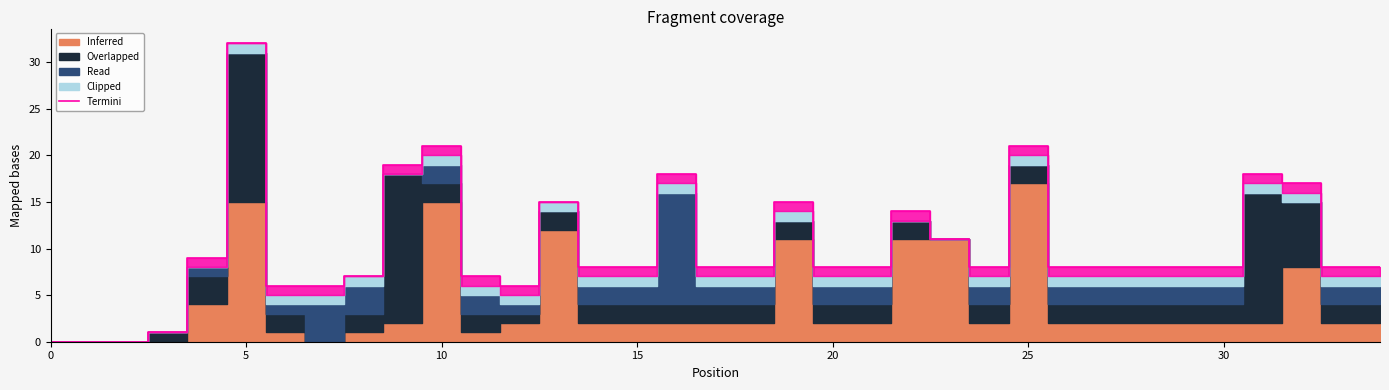

True or false: the data shows 8 at 12.

False